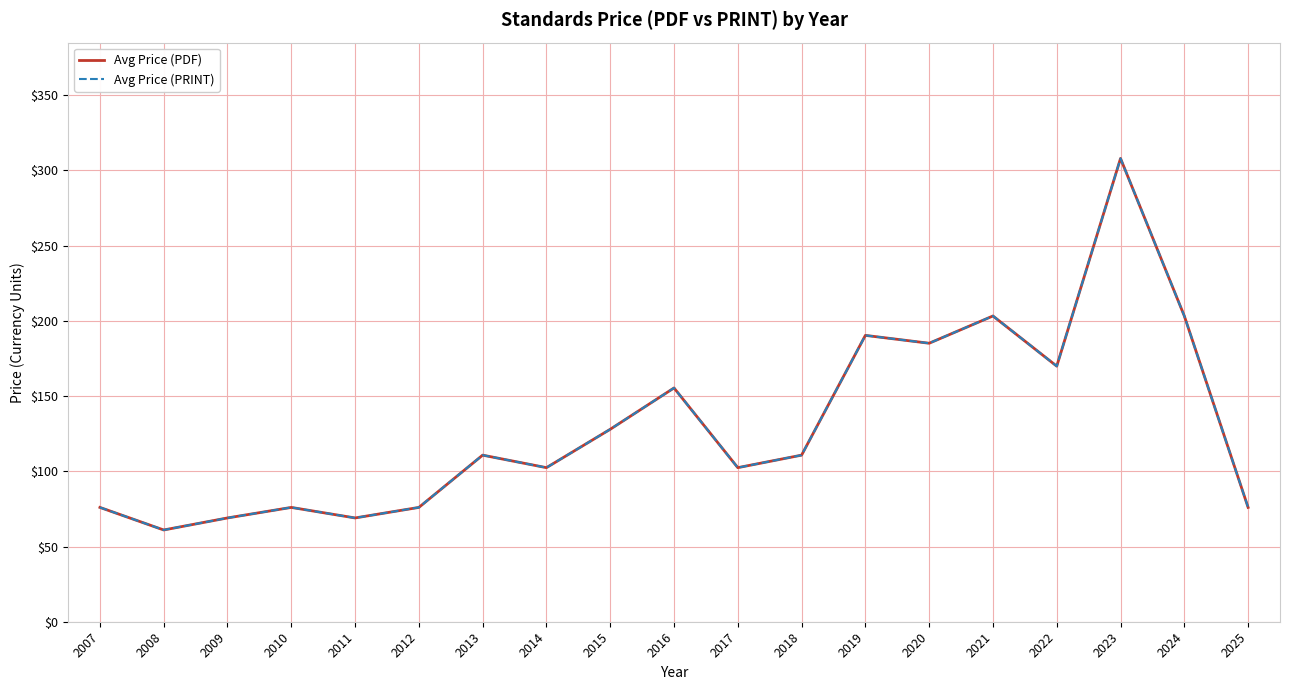

Does the chart display data point markers on the line(s)?

No